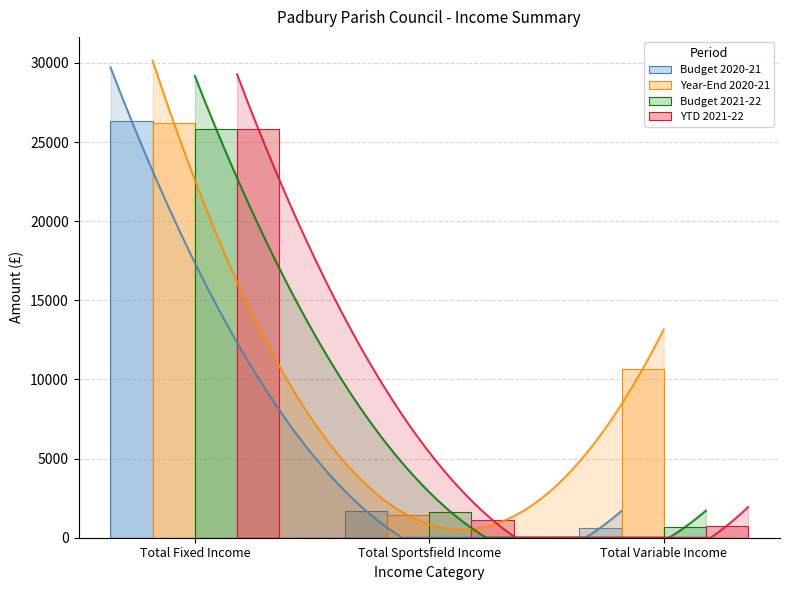

Reading left to right, transcribe all the data shown in this chart.

Budget 2020-21: Total Fixed Income=26343.0	Total Sportsfield Income=1700.0	Total Variable Income=636.0
Year-End 2020-21: Total Fixed Income=26229.0	Total Sportsfield Income=1407.0	Total Variable Income=10656.0
Budget 2021-22: Total Fixed Income=25852.0	Total Sportsfield Income=1650.0	Total Variable Income=664.0
YTD 2021-22: Total Fixed Income=25853.0	Total Sportsfield Income=1116.5	Total Variable Income=768.4